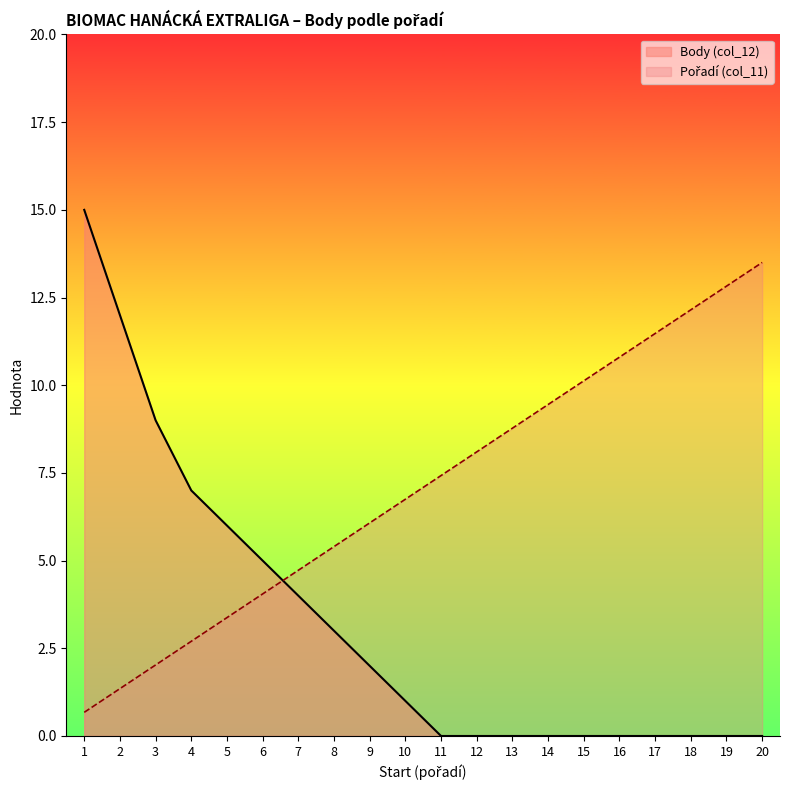

After their last crossing, which series has the higher values: Body (col_12) or Pořadí (col_11)?

Pořadí (col_11)